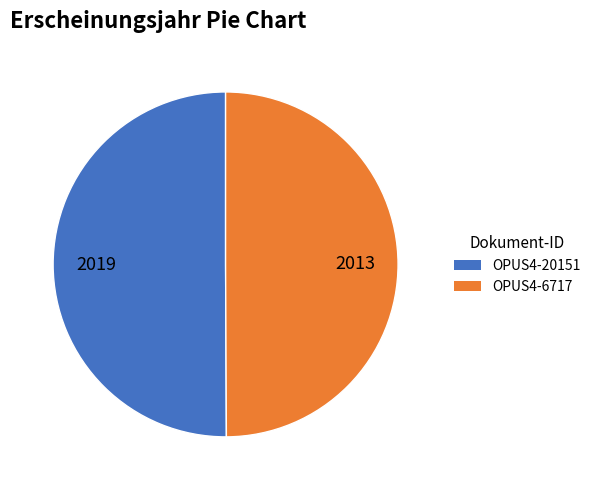

The OPUS4-6717 slice represents 57% of the pie. True or false?

False